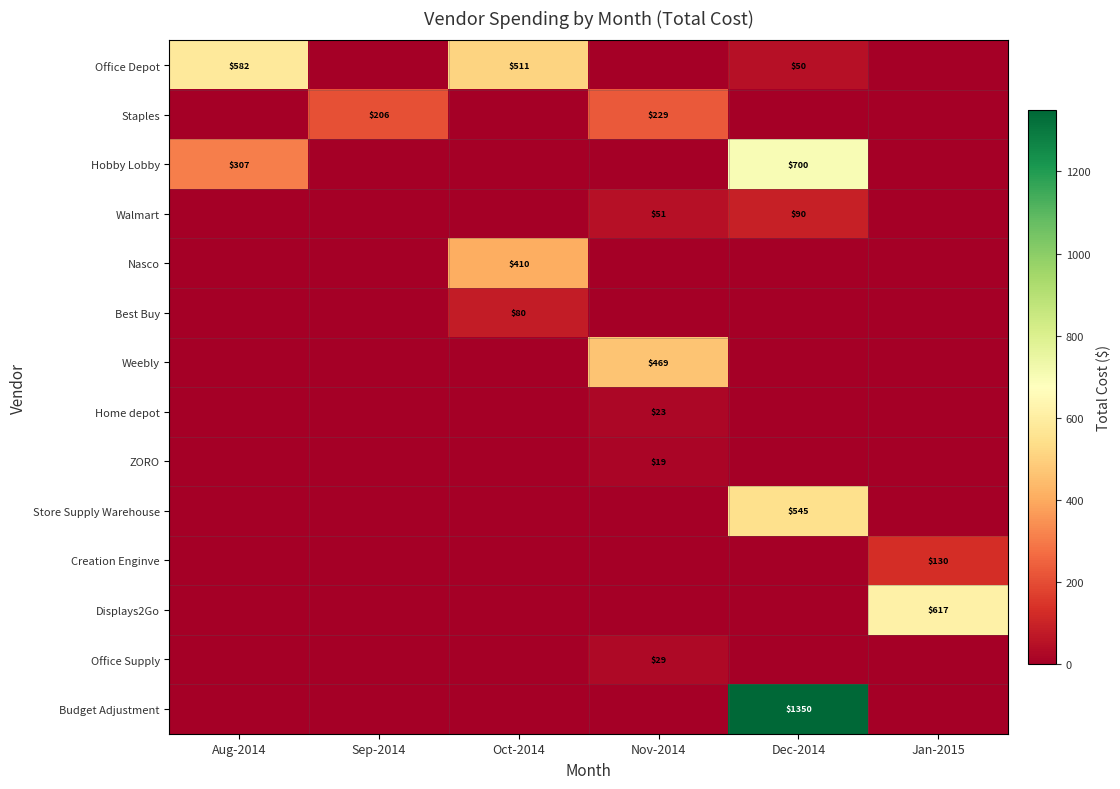

True or false: Office Depot has a value of 193 at Oct-2014.

False